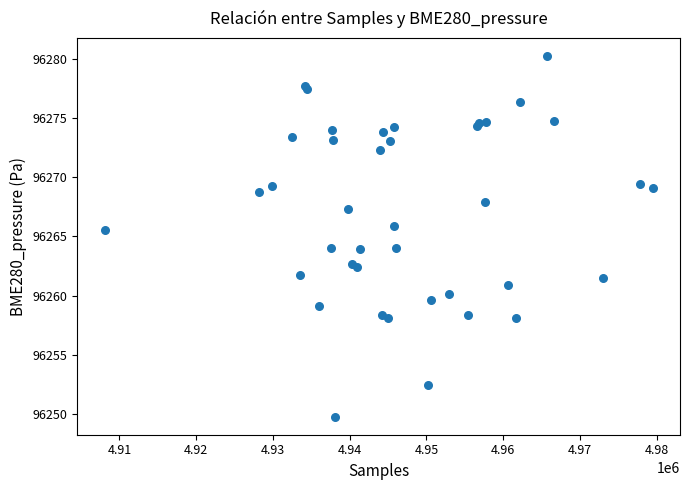

What Y value in the scatter plot is closest to 96265?

96265.5